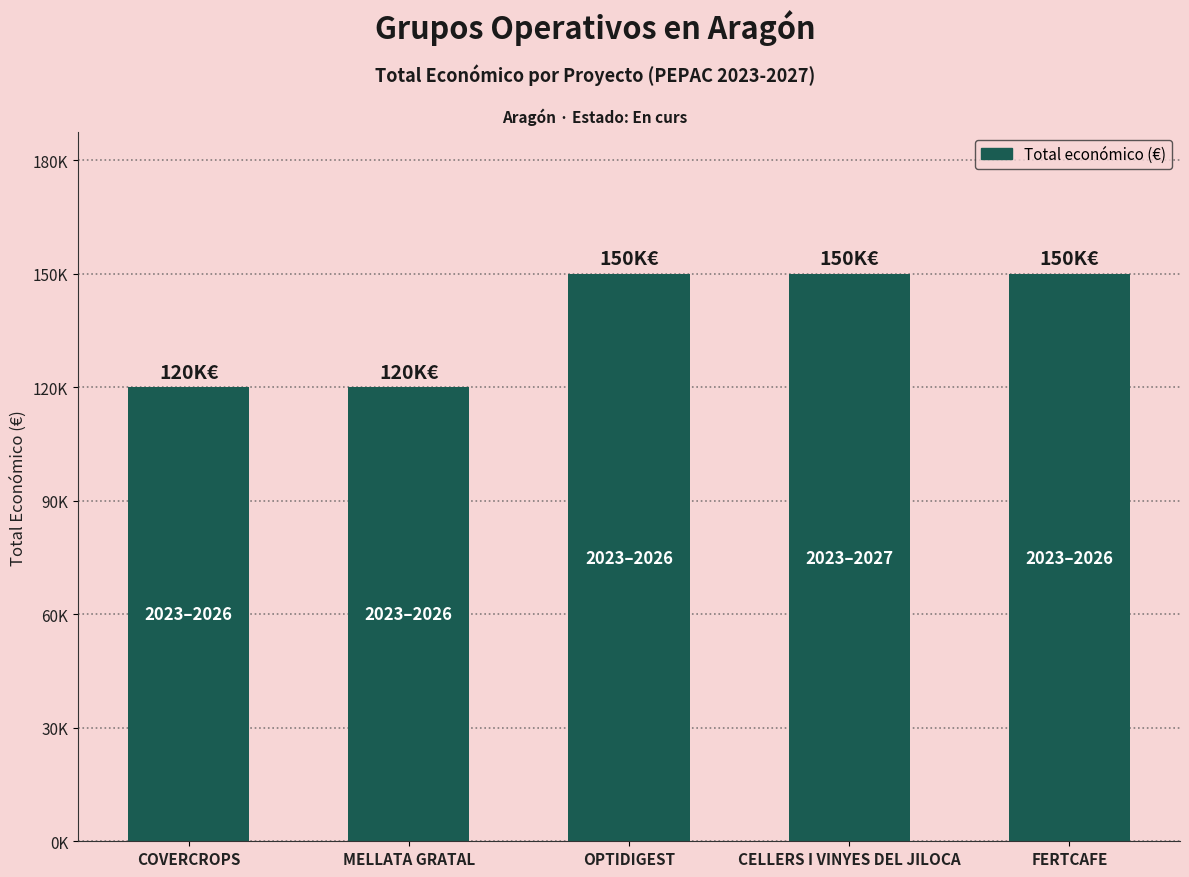

At which label is the value closest to 135000?

COVERCROPS